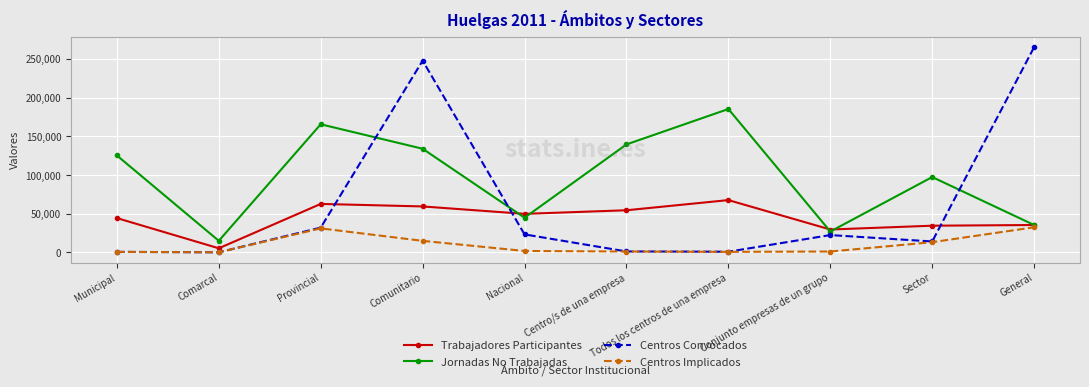

True or false: Jornadas No Trabajadas and Centros Implicados cross at least once.

False